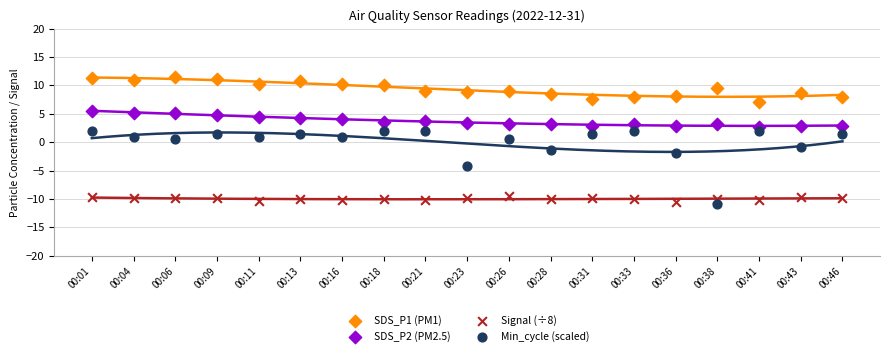

Across all data points, what is the range of Y values (max minus min)?

22.2